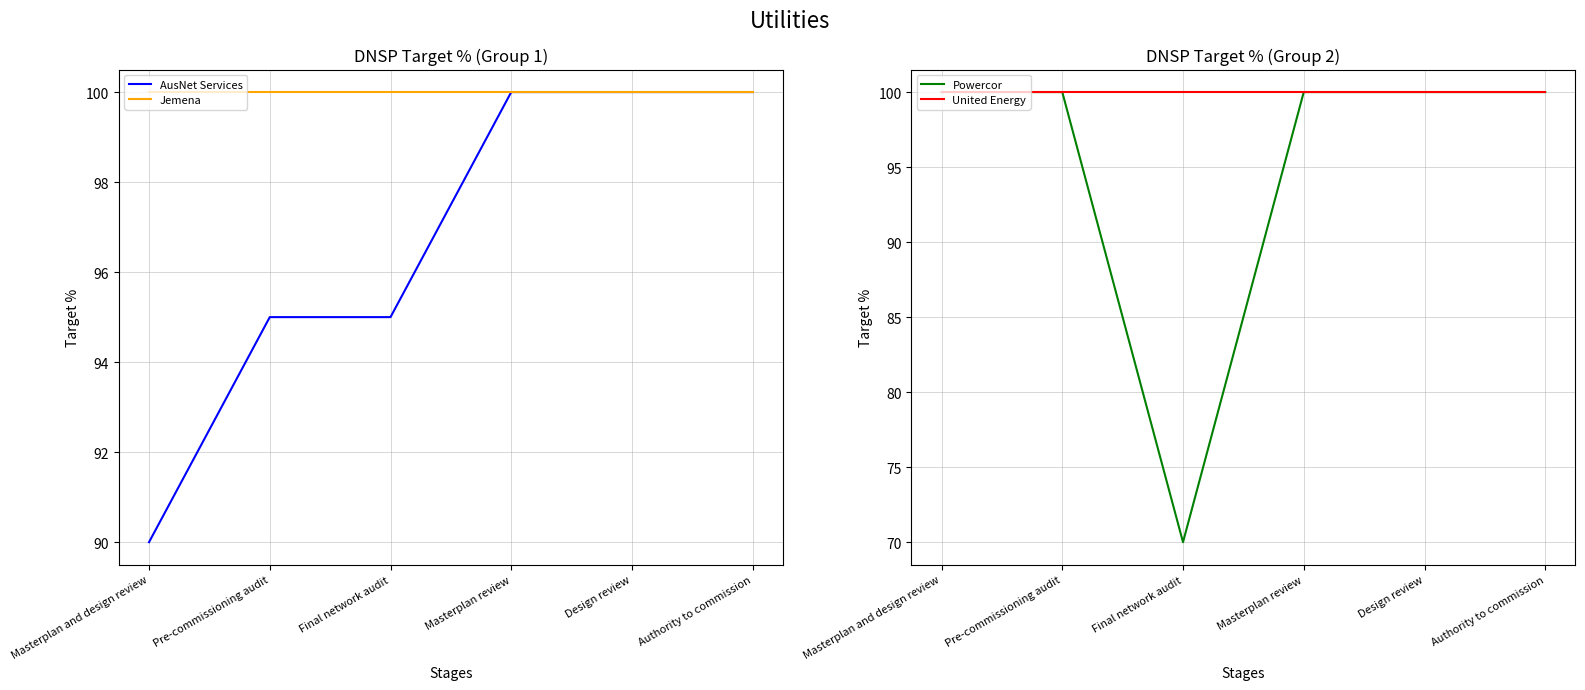

At which category is the sum across all series the highest?

Masterplan review